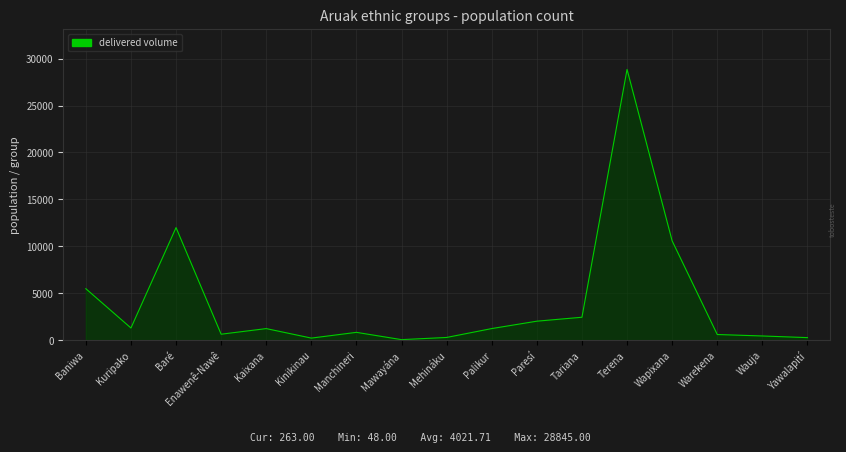

Which label corresponds to the largest value in the chart?

Terena